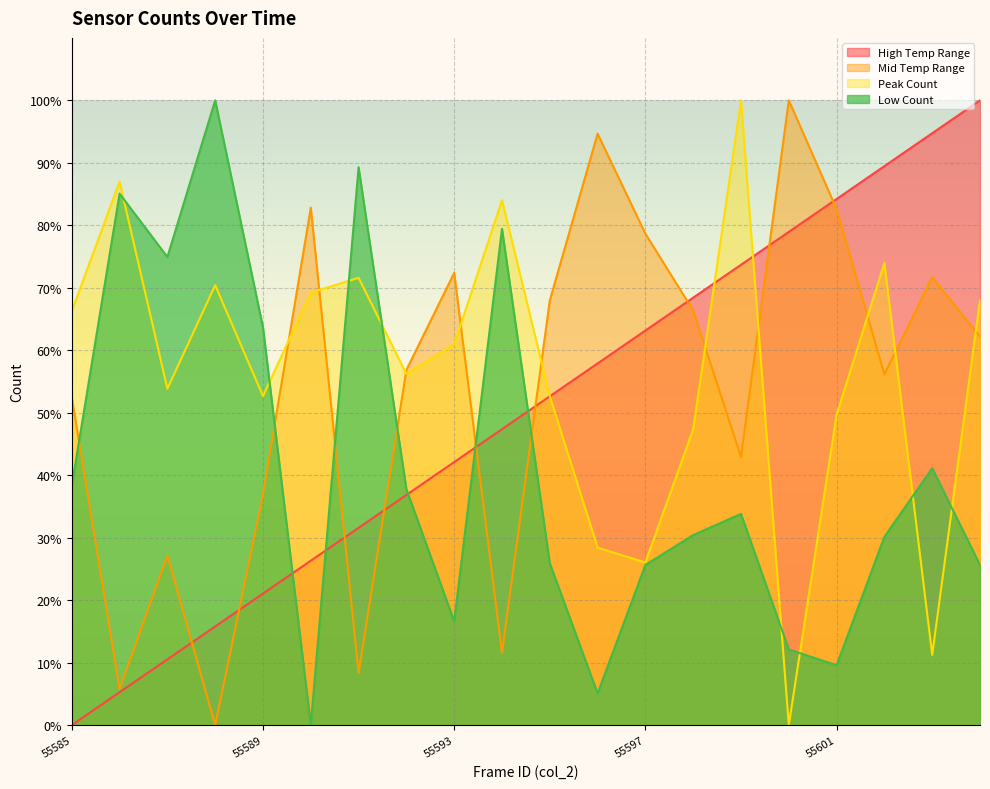

Rank the series by their average value, from lowest to highest.

Low Count, High Temp Range, Mid Temp Range, Peak Count